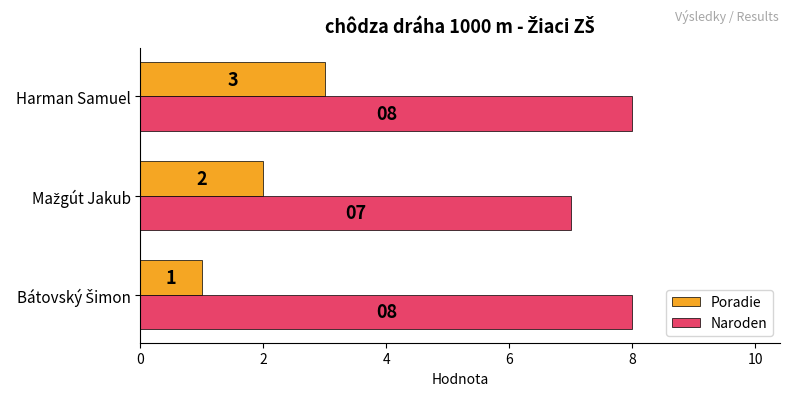

What is the minimum value for Naroden?

7